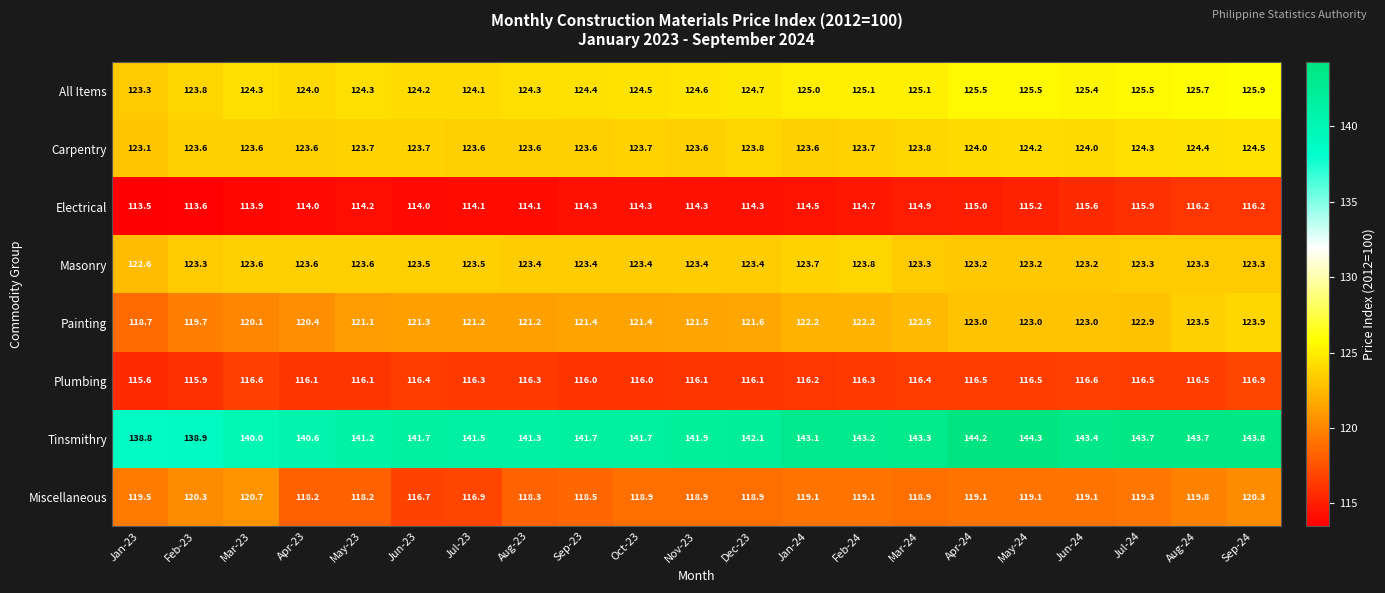

At which category is the sum across all series the highest?

Sep-24